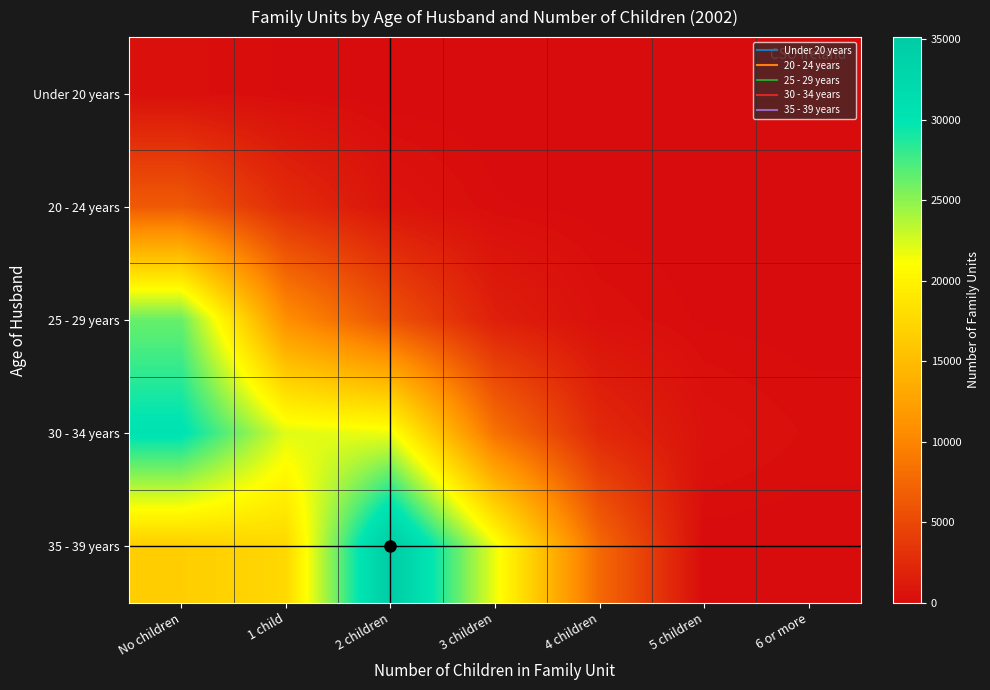

Reading left to right, extract all data points from this chart.

Under 20 years: No children=335	1 child=107	2 children=13	3 children=5	4 children=1	5 children=0	6 or more=0
20 - 24 years: No children=6456	1 child=2642	2 children=723	3 children=162	4 children=45	5 children=7	6 or more=3
25 - 29 years: No children=26295	1 child=10868	2 children=5827	3 children=1632	4 children=408	5 children=100	6 or more=42
30 - 34 years: No children=30360	1 child=22190	2 children=21665	3 children=8378	4 children=2377	5 children=567	6 or more=247
35 - 39 years: No children=16569	1 child=17501	2 children=35144	3 children=21762	4 children=7661	5 children=0	6 or more=0